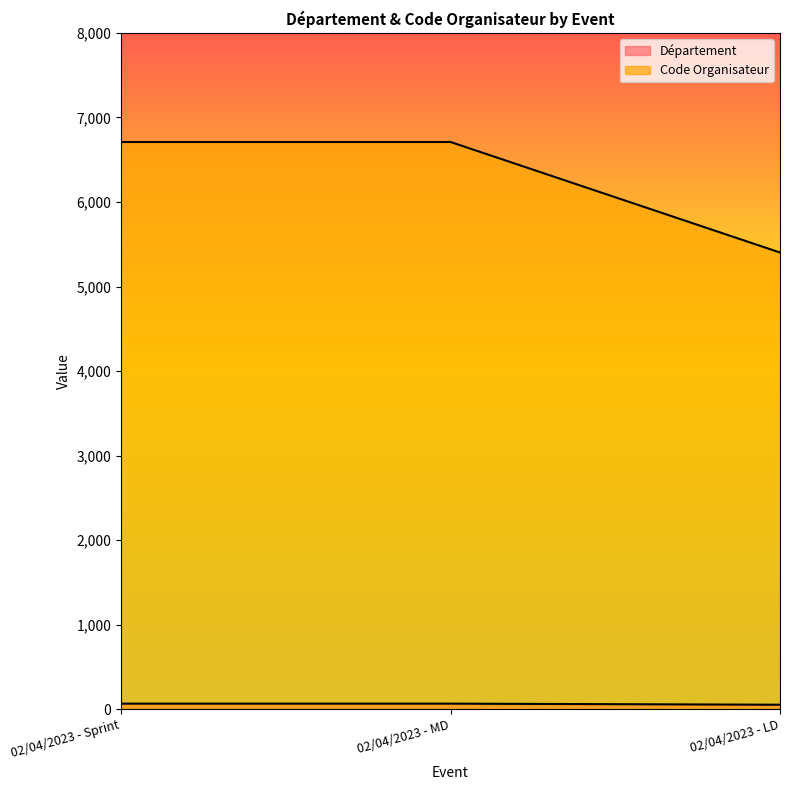

Reading left to right, what are all the values shown in this chart?

Département: 02/04/2023 - Sprint=67	02/04/2023 - MD=67	02/04/2023 - LD=54
Code Organisateur: 02/04/2023 - Sprint=6709	02/04/2023 - MD=6709	02/04/2023 - LD=5402